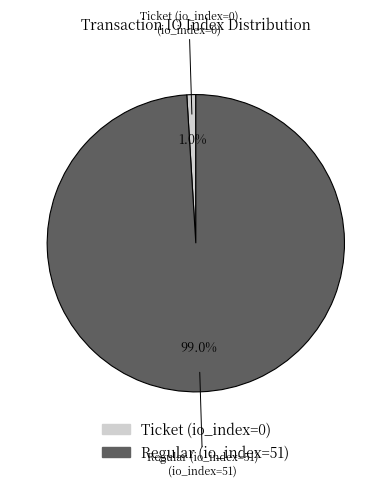

The Regular (io_index=51) slice represents 90% of the pie. True or false?

False